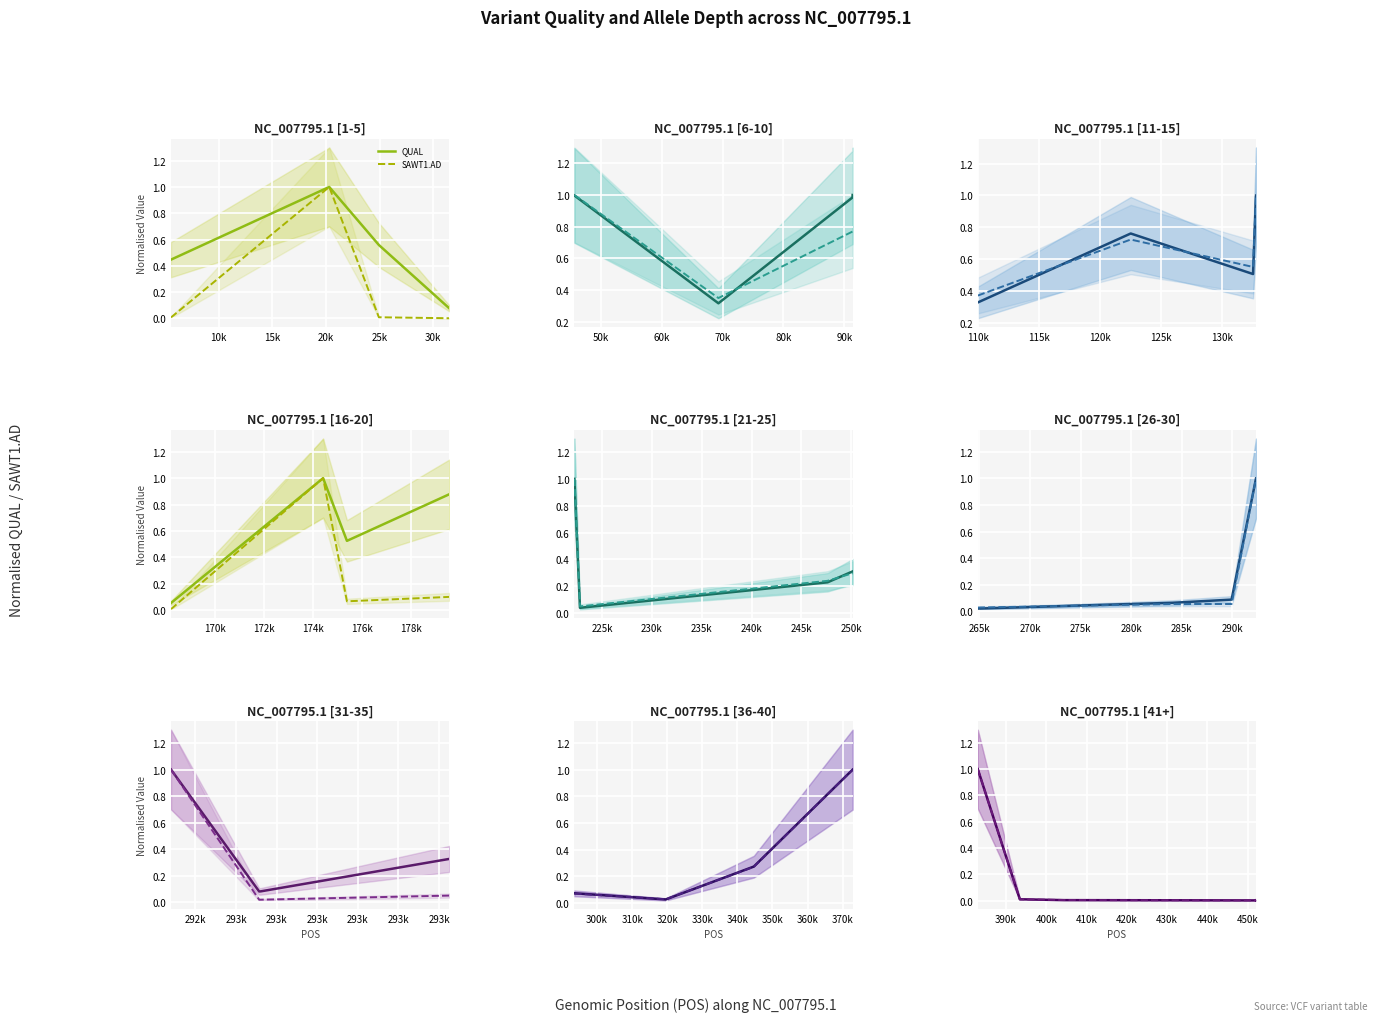

Is the value of QUAL at 35k greater than the value of SAWT1.AD at 5k?

No